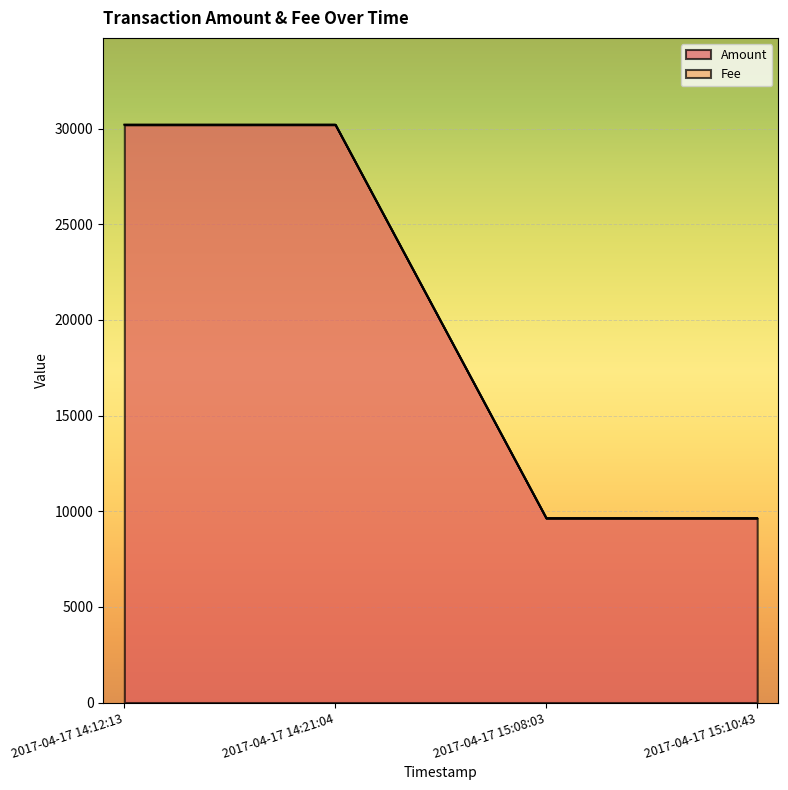

Reading left to right, transcribe all the data shown in this chart.

30207.7	30208.7	9635.7	9636.7